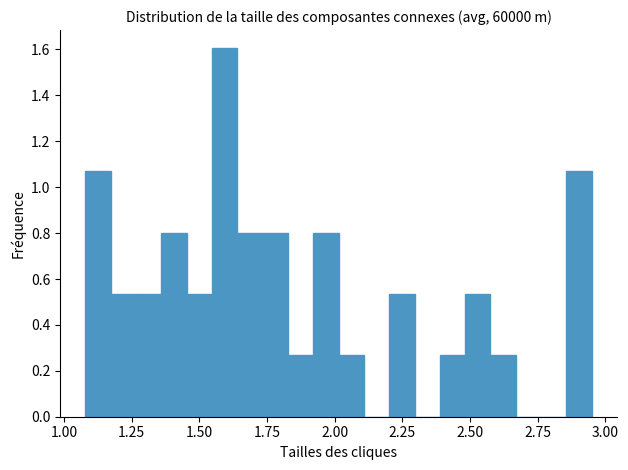

Read against the x-axis, roughly where is the centre of the tallest bar?

1.60